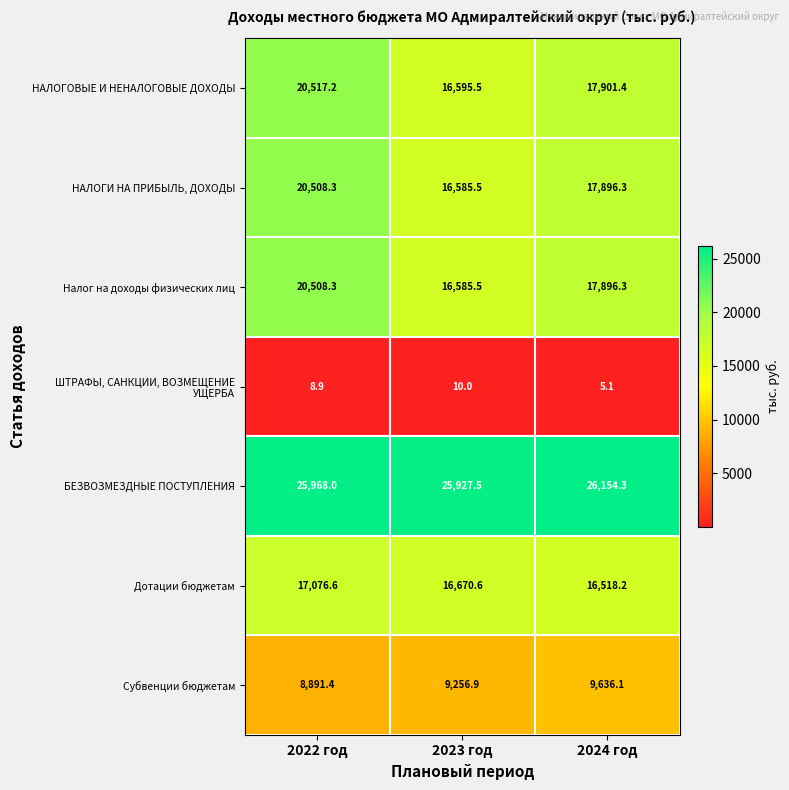

What is the difference between the maximum and second lowest values in the НАЛОГОВЫЕ И НЕНАЛОГОВЫЕ ДОХОДЫ series?

2615.8